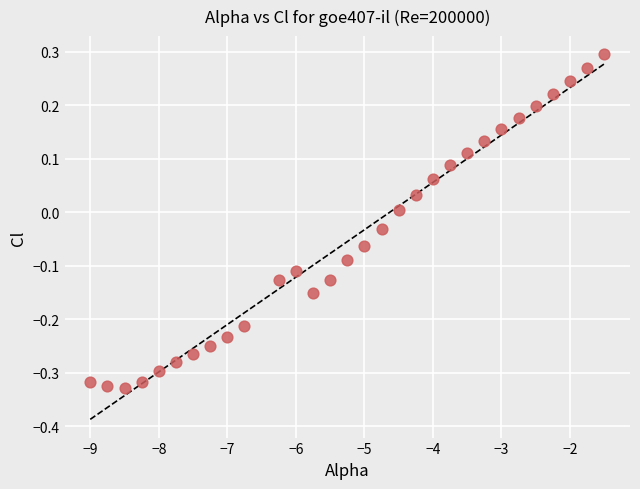

What is the range of X values (max minus min)?

7.5